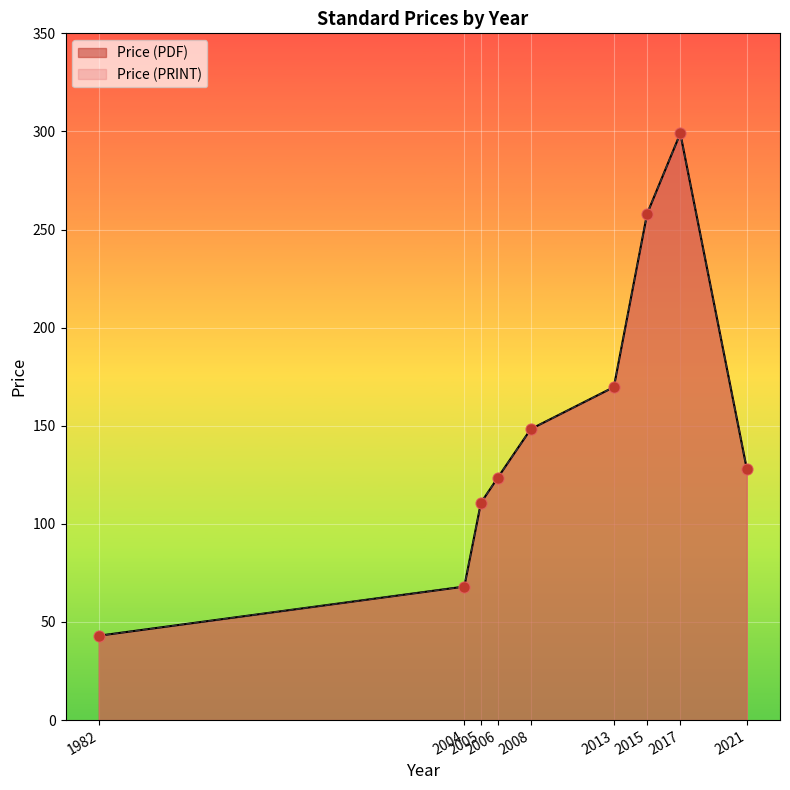

Which series has the widest spread of Y values?

Price (PDF)